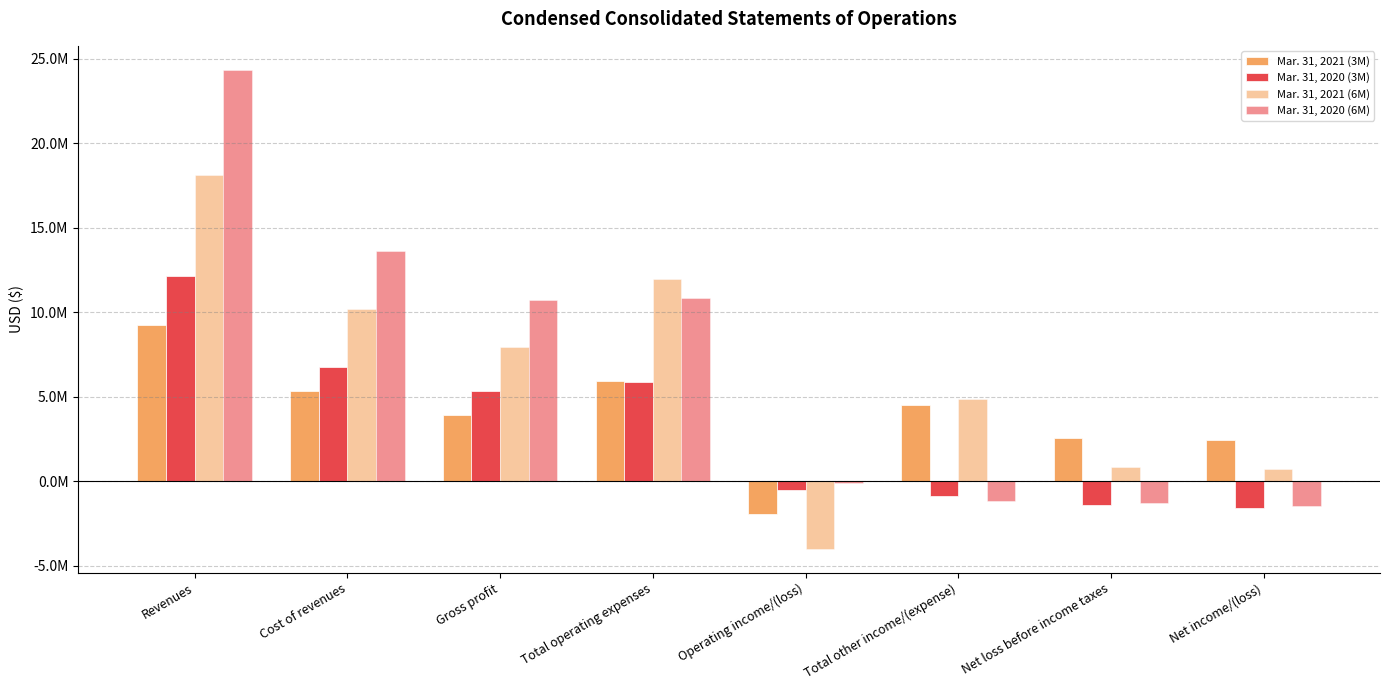

Does the chart contain any negative values?

Yes